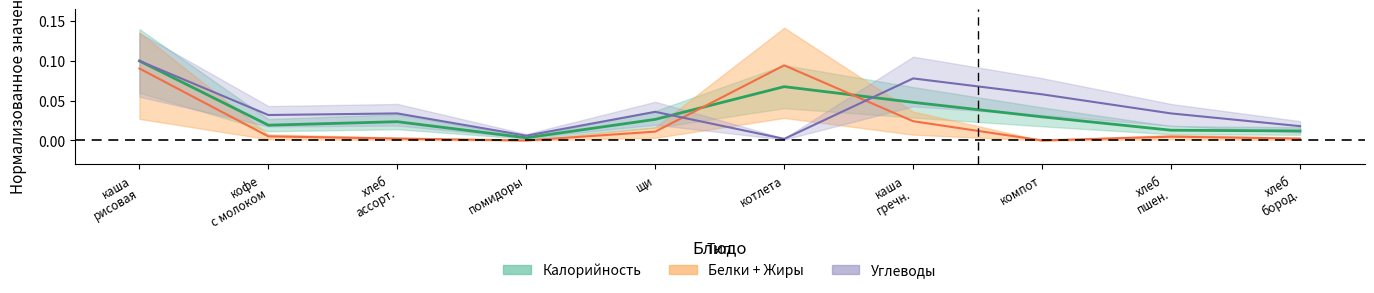

What position from the right is помидоры?

7